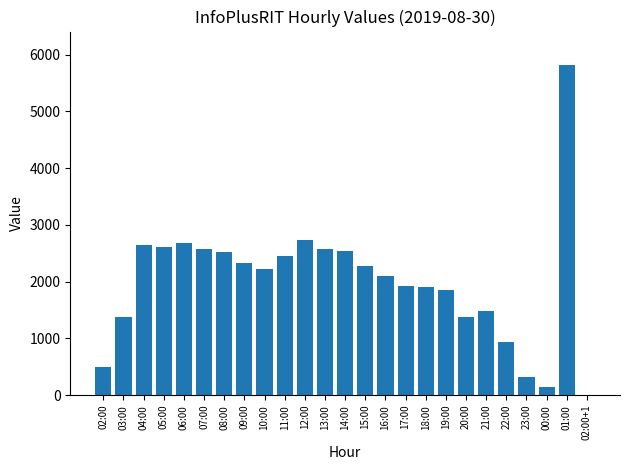

Which category has the highest value across all series?

01:00